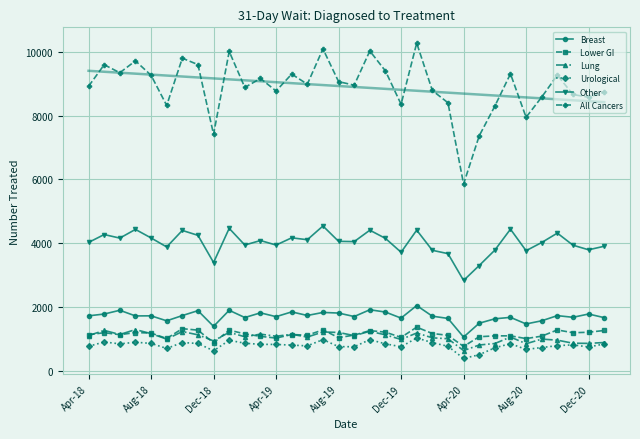

What is the minimum value for Urological?

400